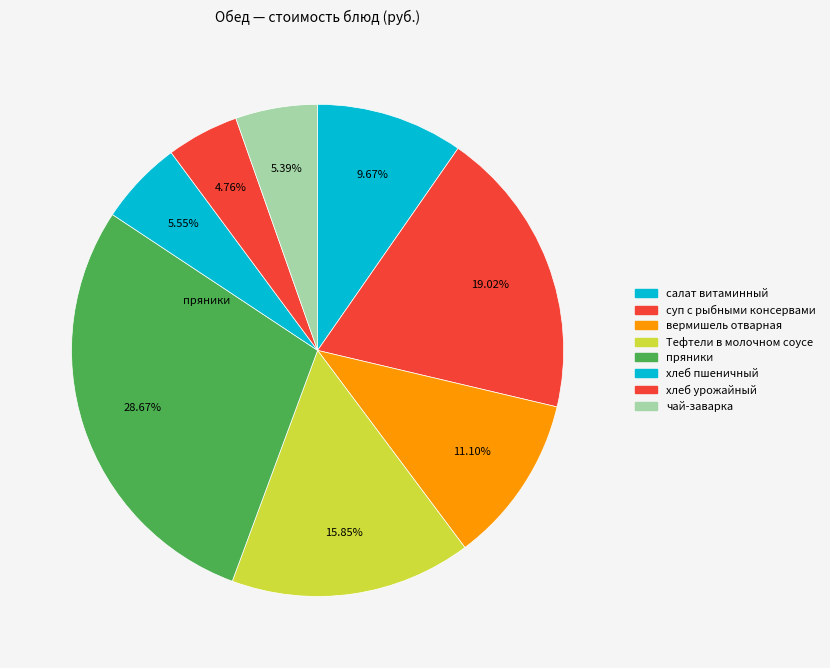

What portion of the pie excludes чай-заварка?

94.6%